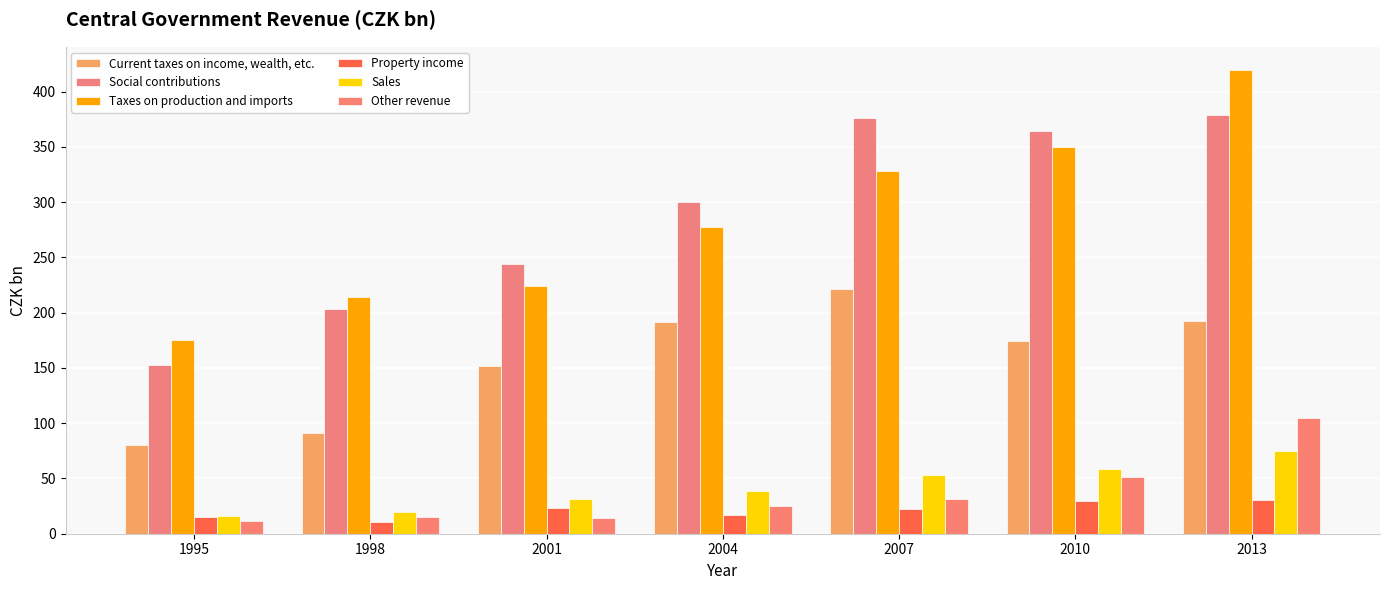

Which series has the largest range (max minus min)?

Taxes on production and imports